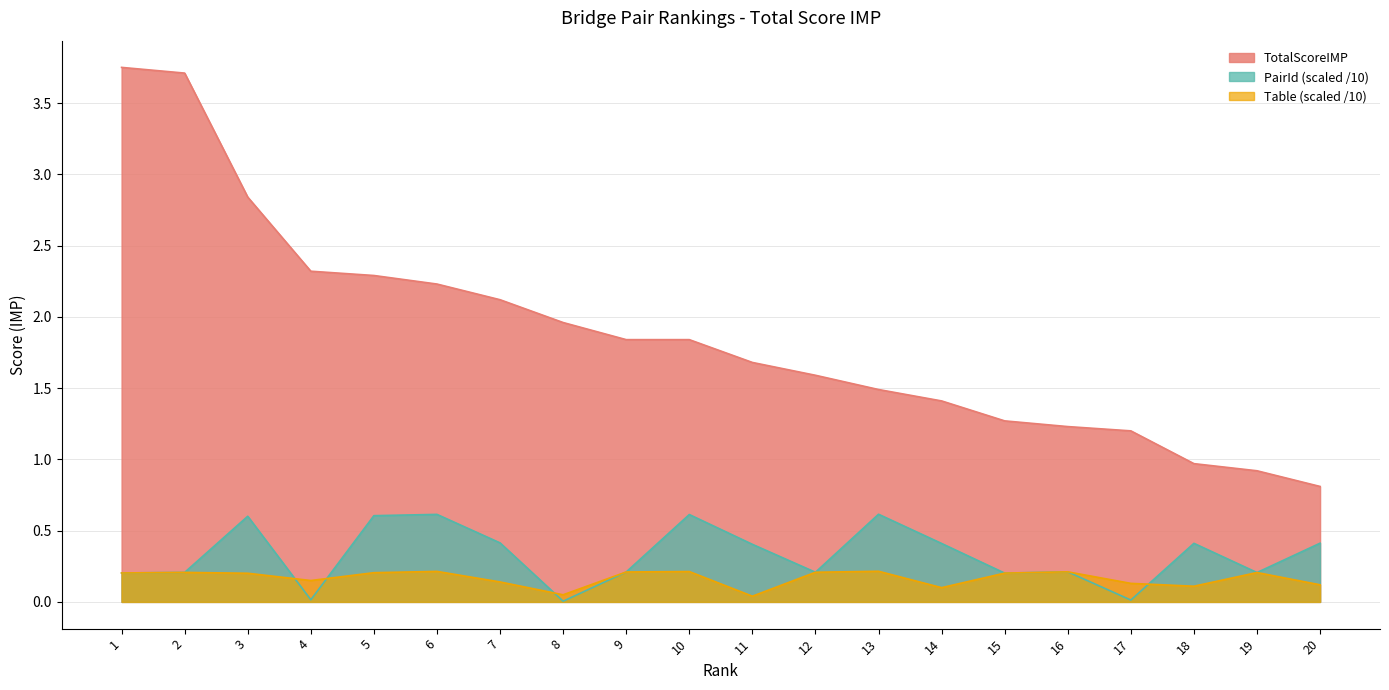

True or false: Table_norm has more than 0 points higher than both neighbors.

True